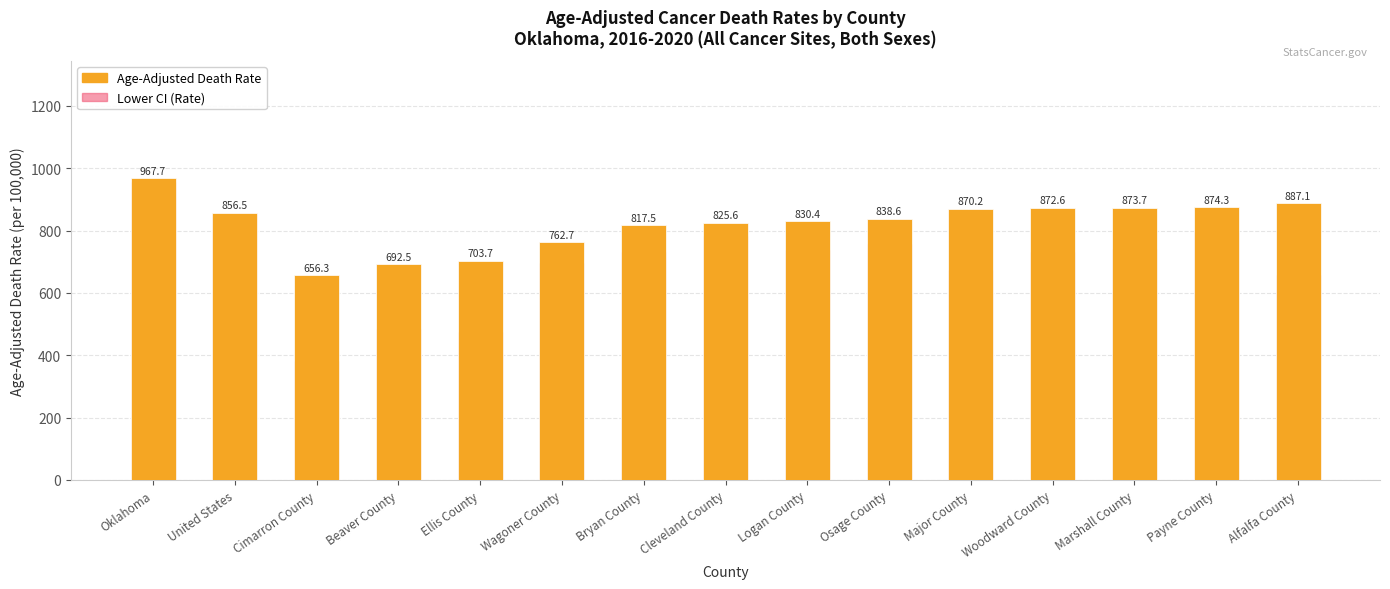

Which category has the highest value across all series?

Oklahoma